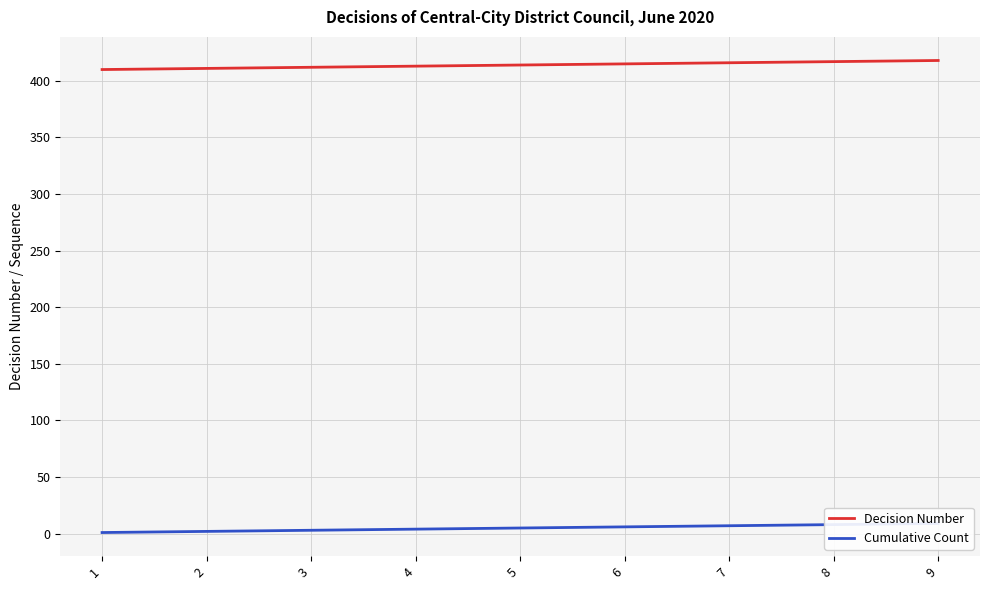

True or false: Cumulative Count has a value of 8 at 8.

True